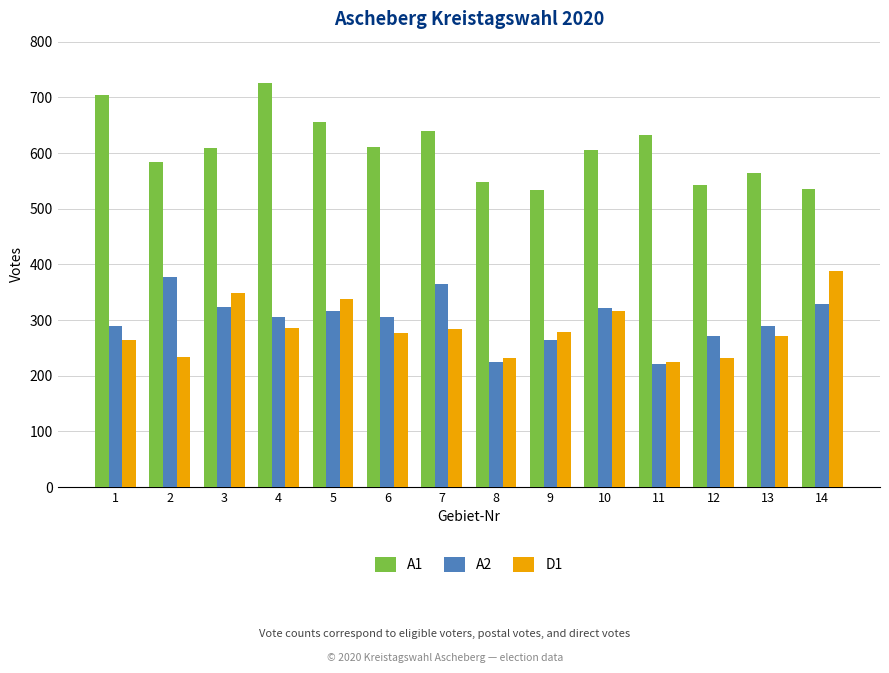

What is the difference between the maximum and minimum values in the D1 series?

163